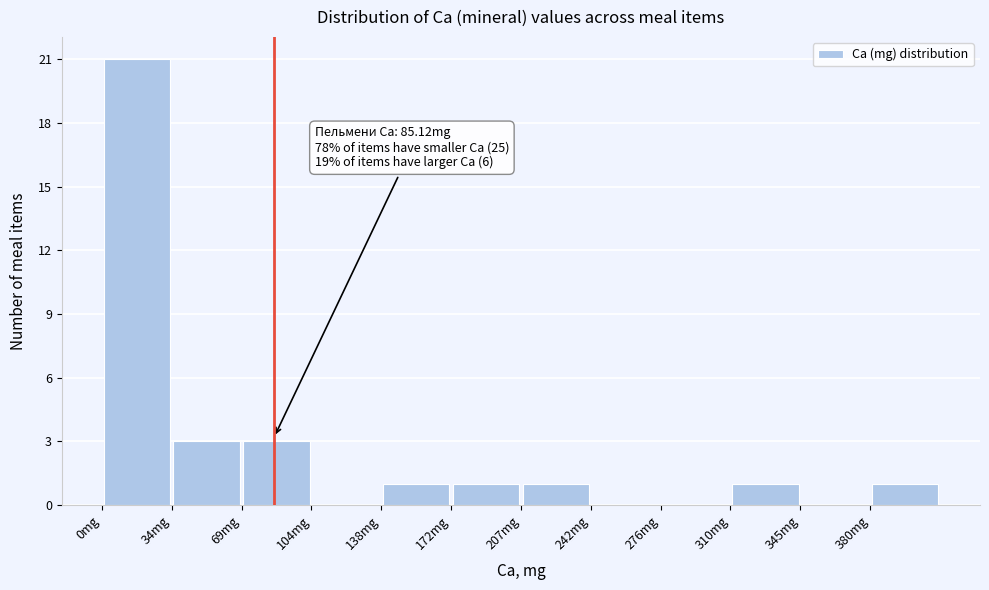

Over which range of the x-axis is the bar tallest?

0.0 to 34.5